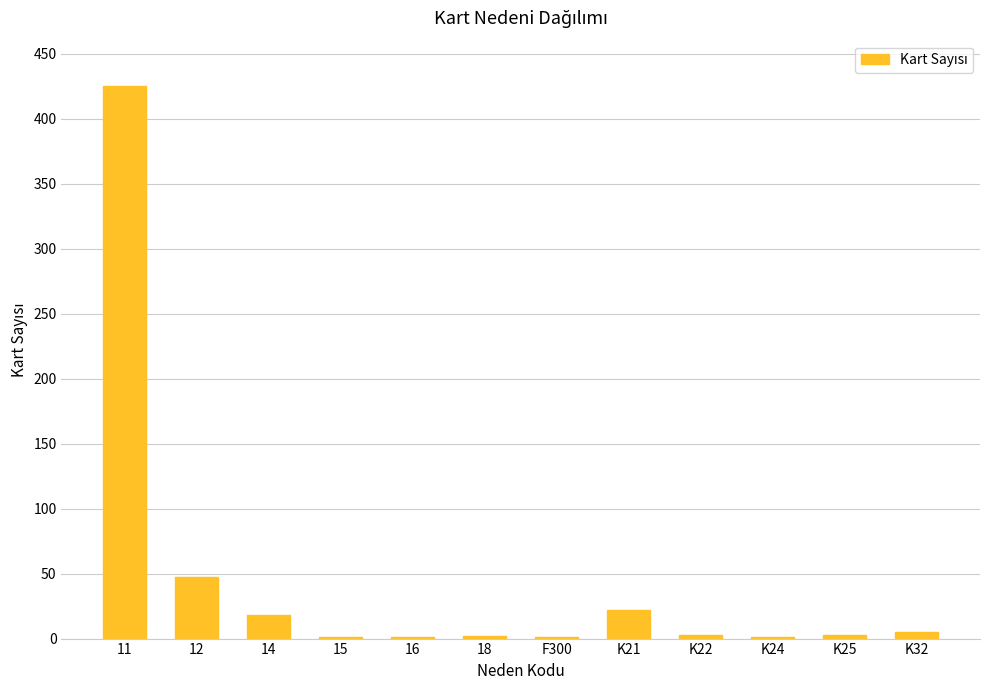

What is the change in value from F300 to K22?

+2